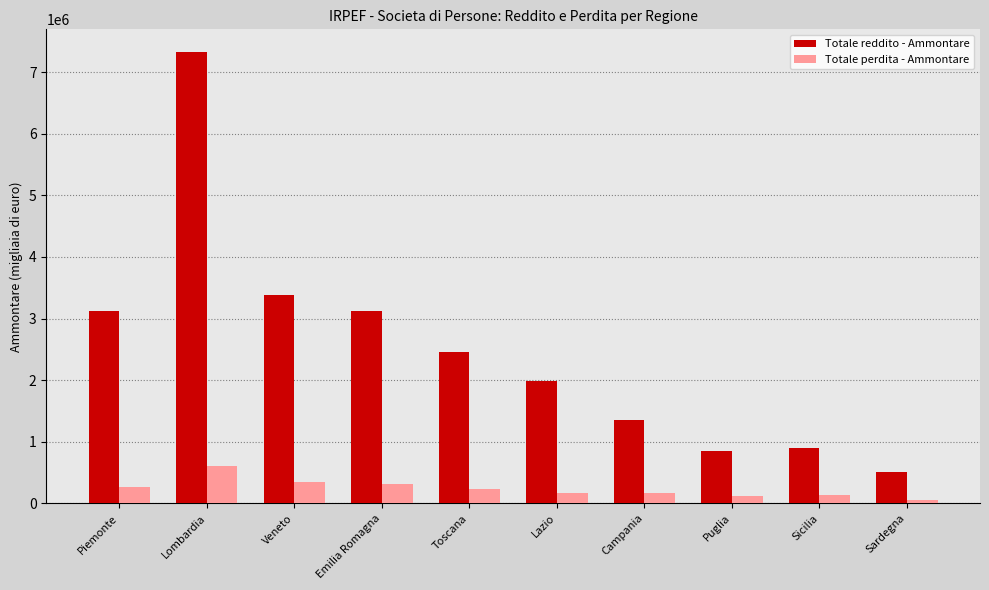

Which category has the lowest value in the Totale reddito - Ammontare series?

Sardegna